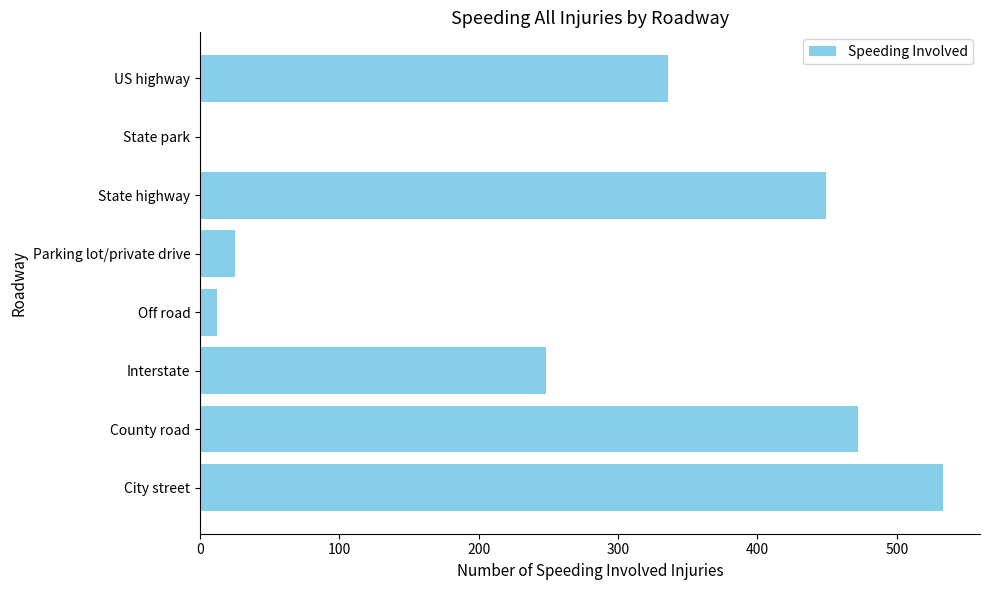

What is the maximum value shown in the chart?

533